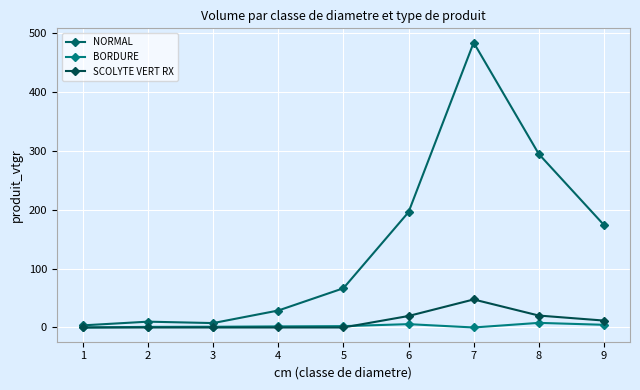

True or false: NORMAL has more than 0 points higher than both neighbors.

True